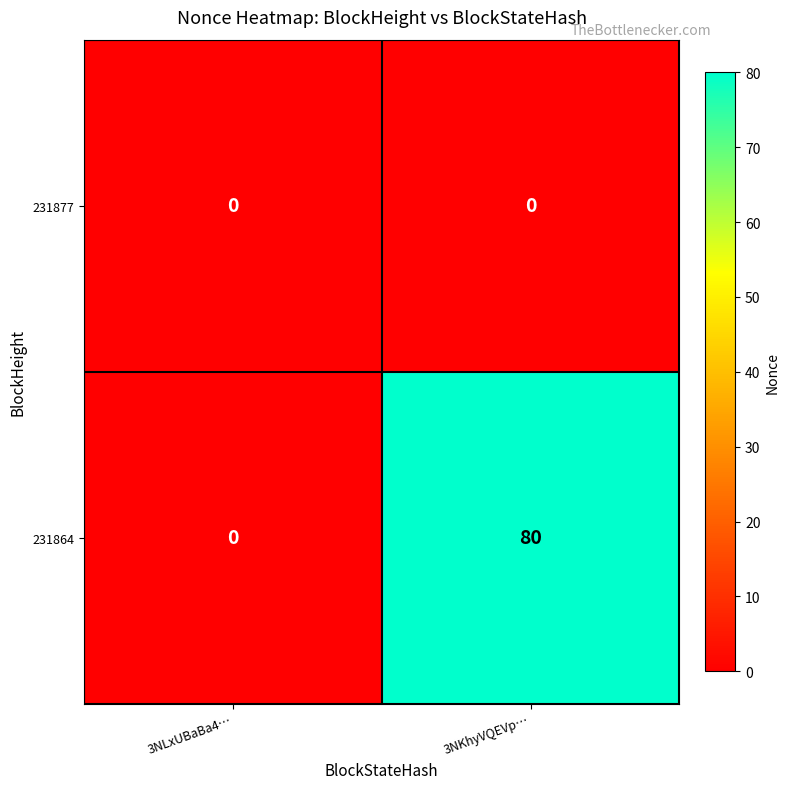

Which series changed the most between 3NLxUBaBa4… and 3NKhyVQEVp…?

231864